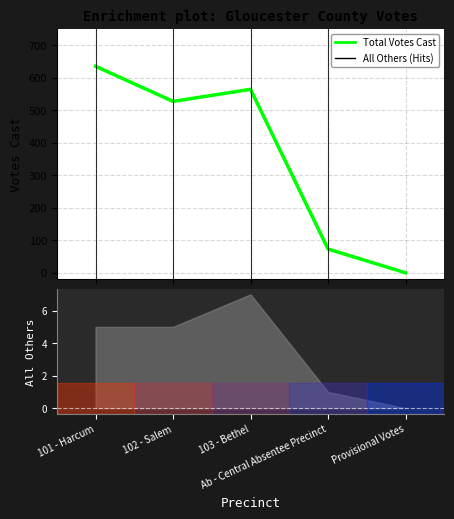

Reading left to right, transcribe all the data shown in this chart.

101 - Harcum=635	102 - Salem=527	103 - Bethel=564	Ab - Central Absentee Precinct=73	Provisional Votes=0